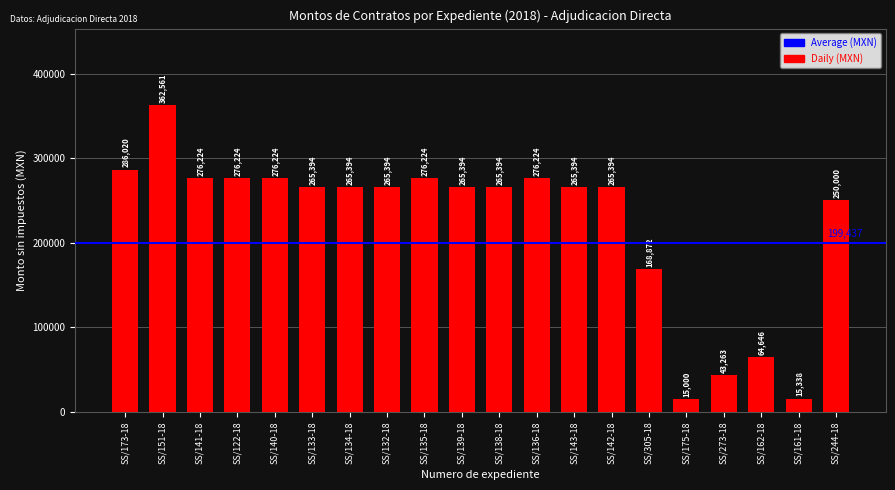

What is the difference between the second highest and minimum values?

271020.0